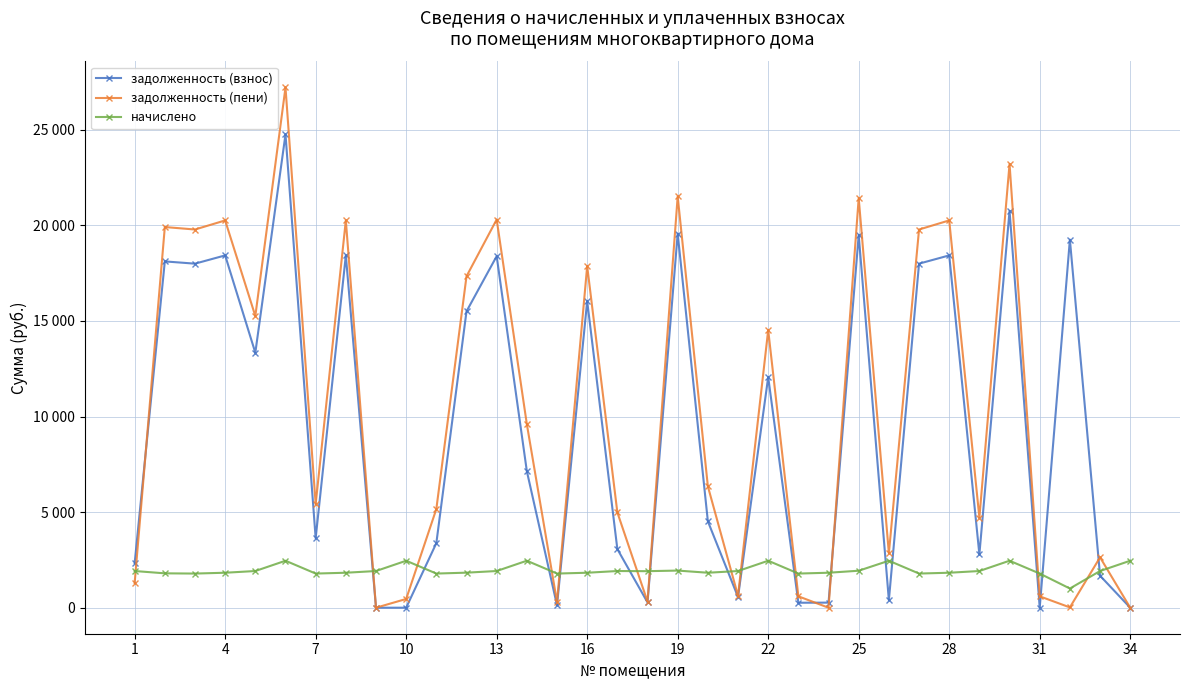

Where does the начислено series first go above 1918?

1